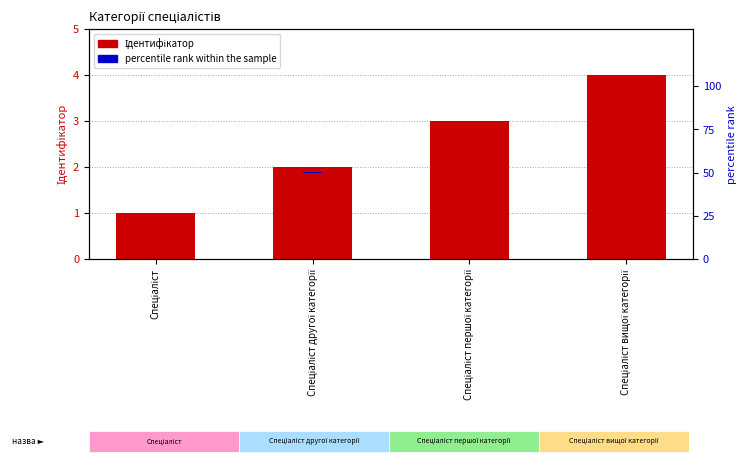

Is the value of Ідентифікатор at Спеціаліст першої категорії greater than the value of percentile rank within the sample at Спеціаліст першої категорії?

Yes